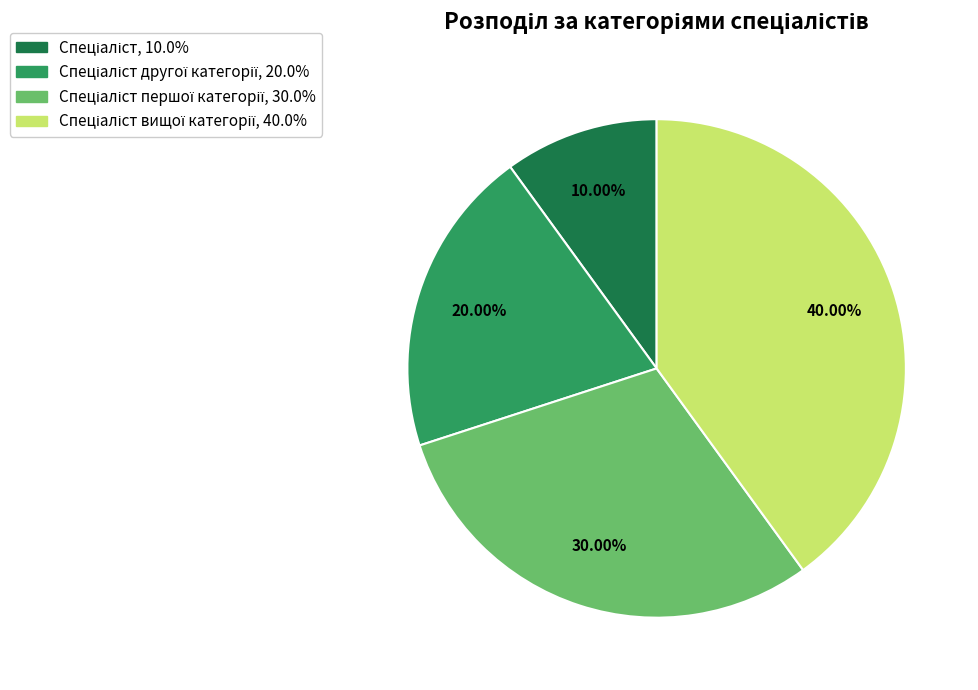

Does any single category account for the majority?

No